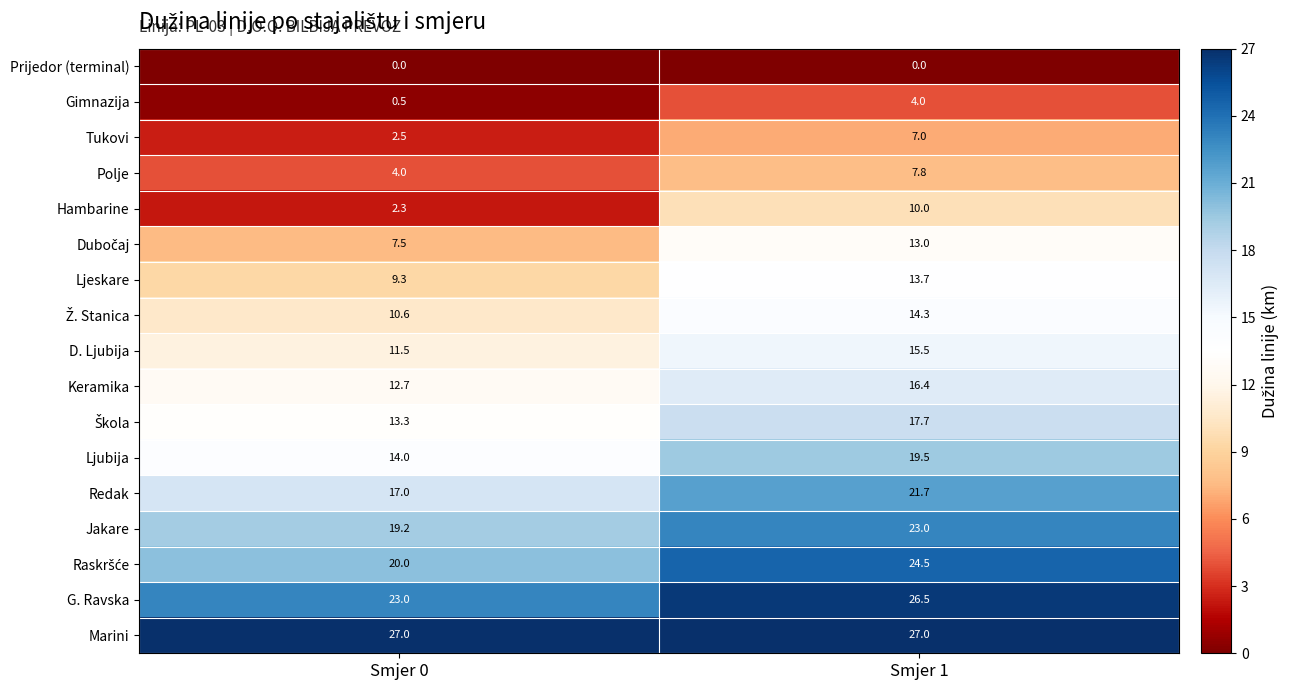

The value of Hambarine at Smjer 0 is 0.7. True or false?

False